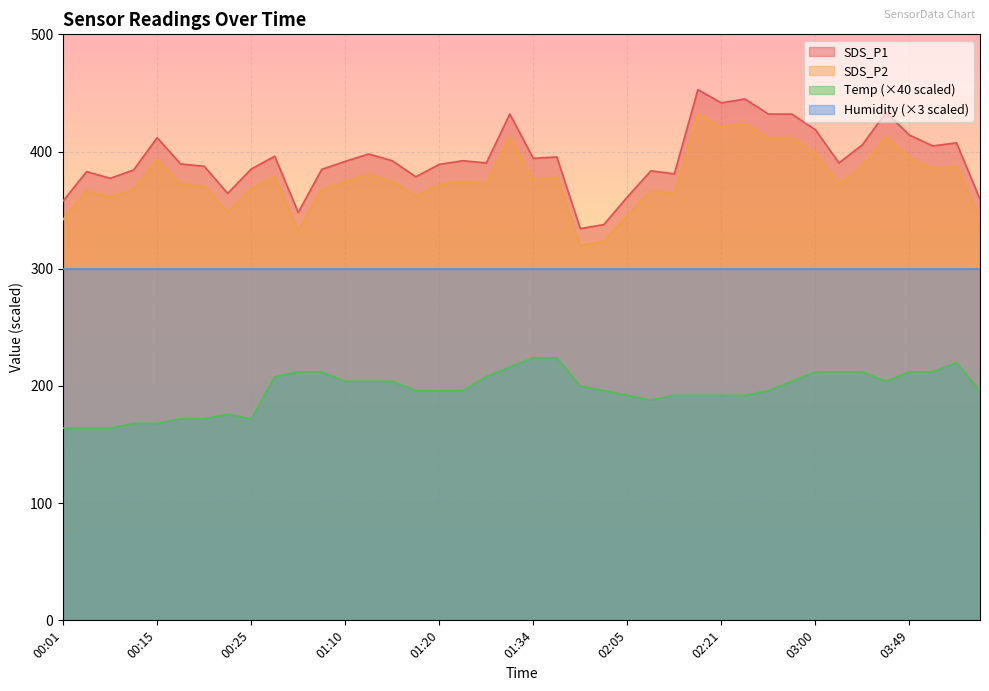

How many values in the SDS_P1 series are below 391?

20